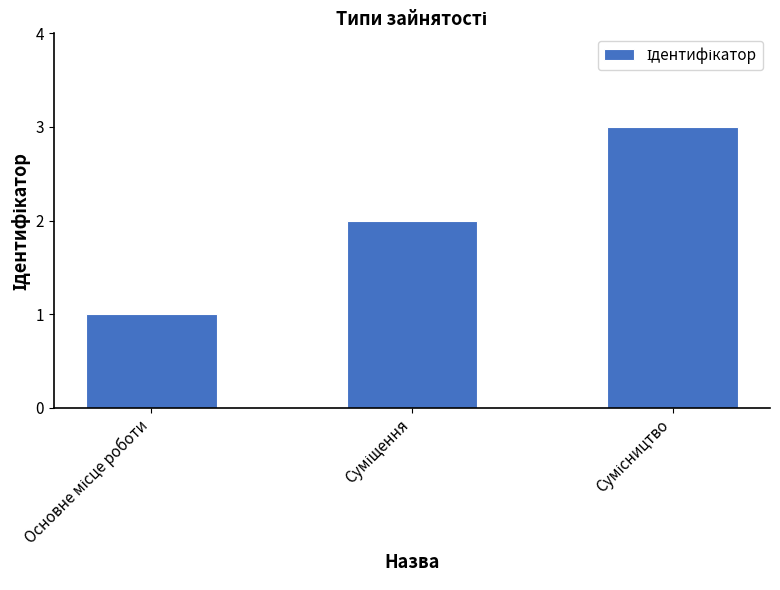

Count the number of categories in the chart.

3